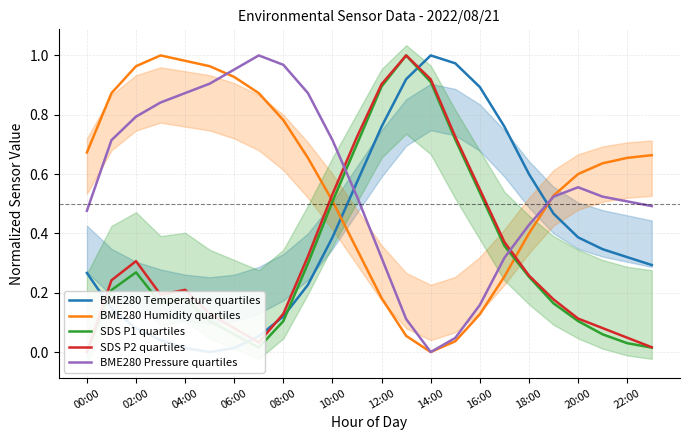

Does the chart have visible grid lines?

Yes